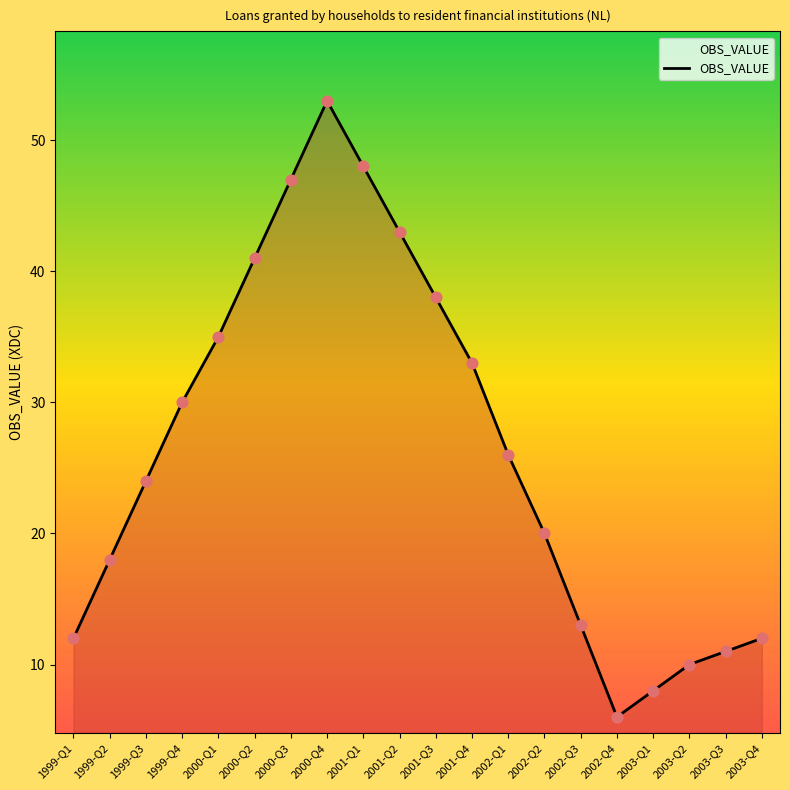

Which has a higher value, 2000-Q1 or 2001-Q2?

2001-Q2